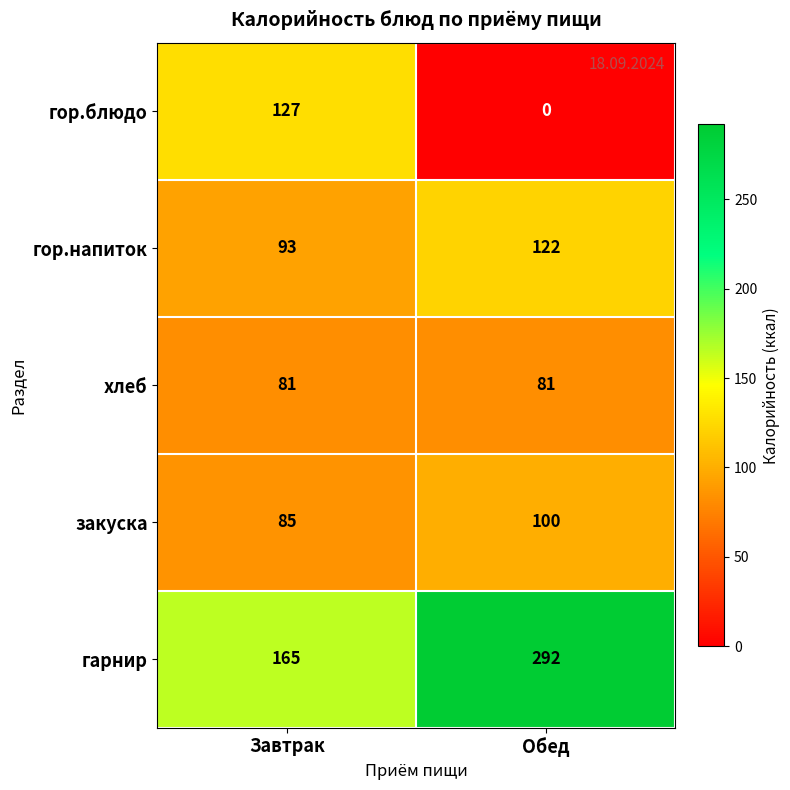

How many data points does each series have?

2